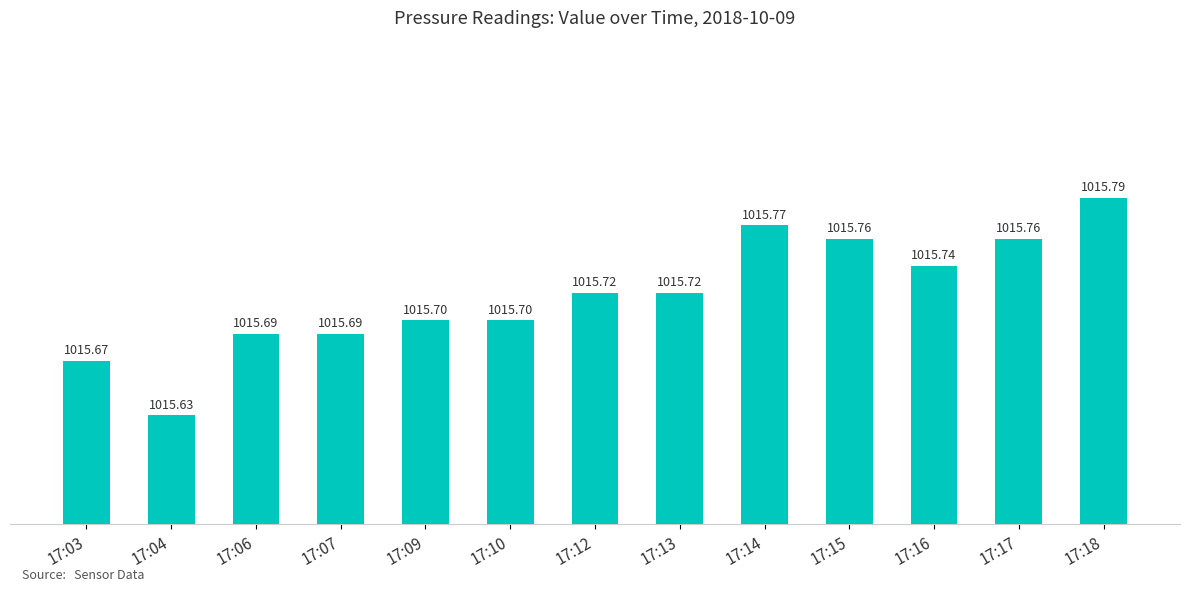

Is it true that the value at 17:17 is 1676.0?

False